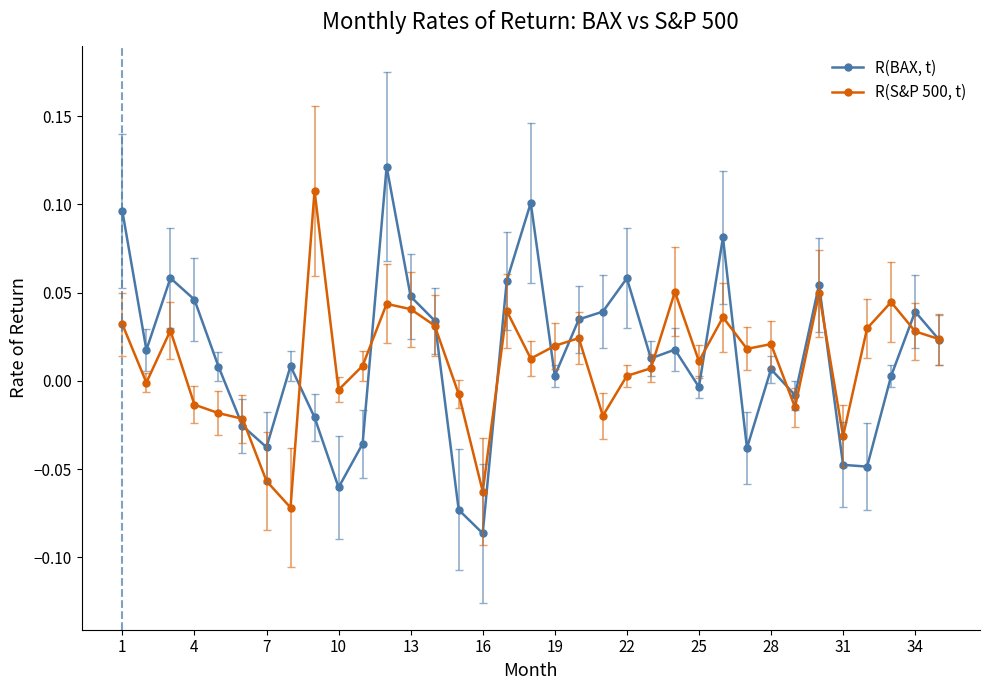

Is this an area chart (filled region under the line)?

No